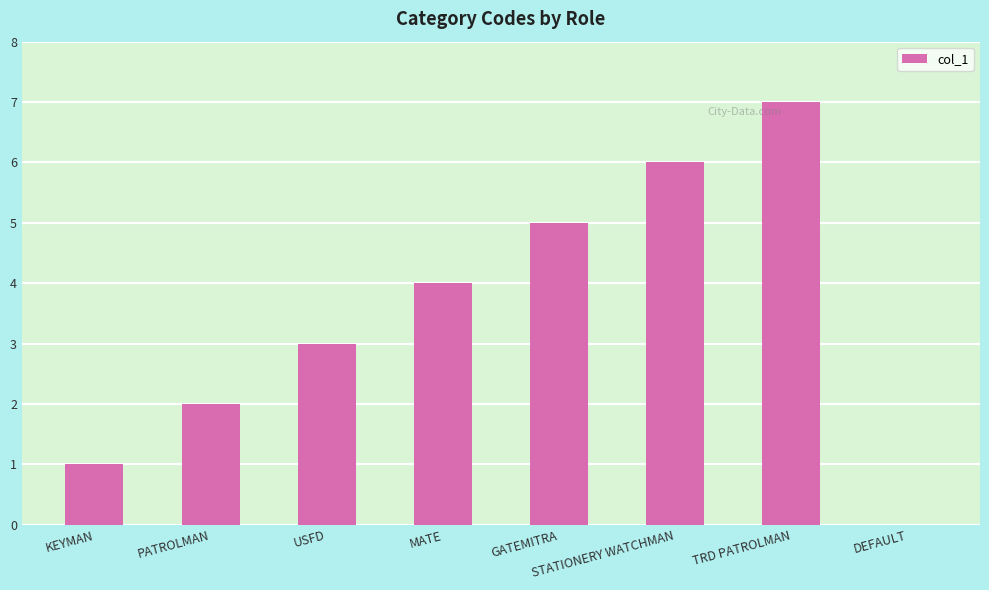

Which category has the highest value across all series?

TRD PATROLMAN